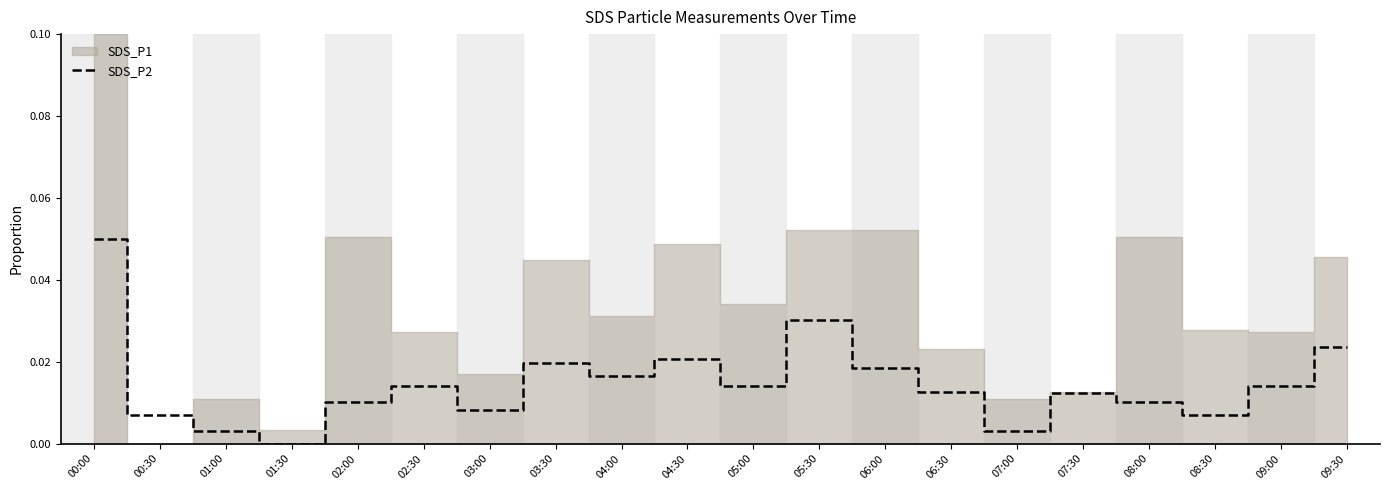

Reading right to left, list all the values displayed in this chart.

09:30=0.0	09:00=0.0	08:30=0.0	08:00=0.0	07:30=0.0	07:00=0.0	06:30=0.0	06:00=0.0	05:30=0.0	05:00=0.0	04:30=0.0	04:00=0.0	03:30=0.0	03:00=0.0	02:30=0.0	02:00=0.0	01:30=0.0	01:00=0.0	00:30=0.0	00:00=0.1